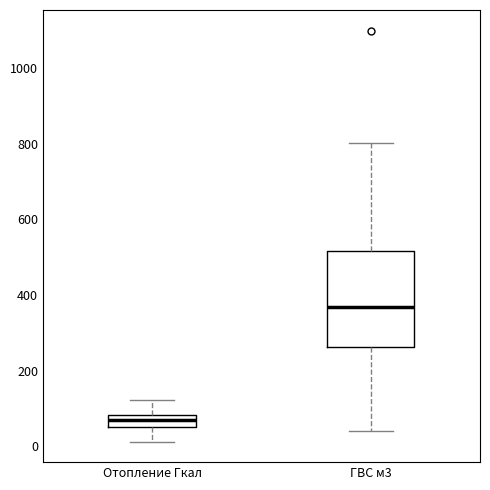

Which box has the highest median line?

ГВС м3